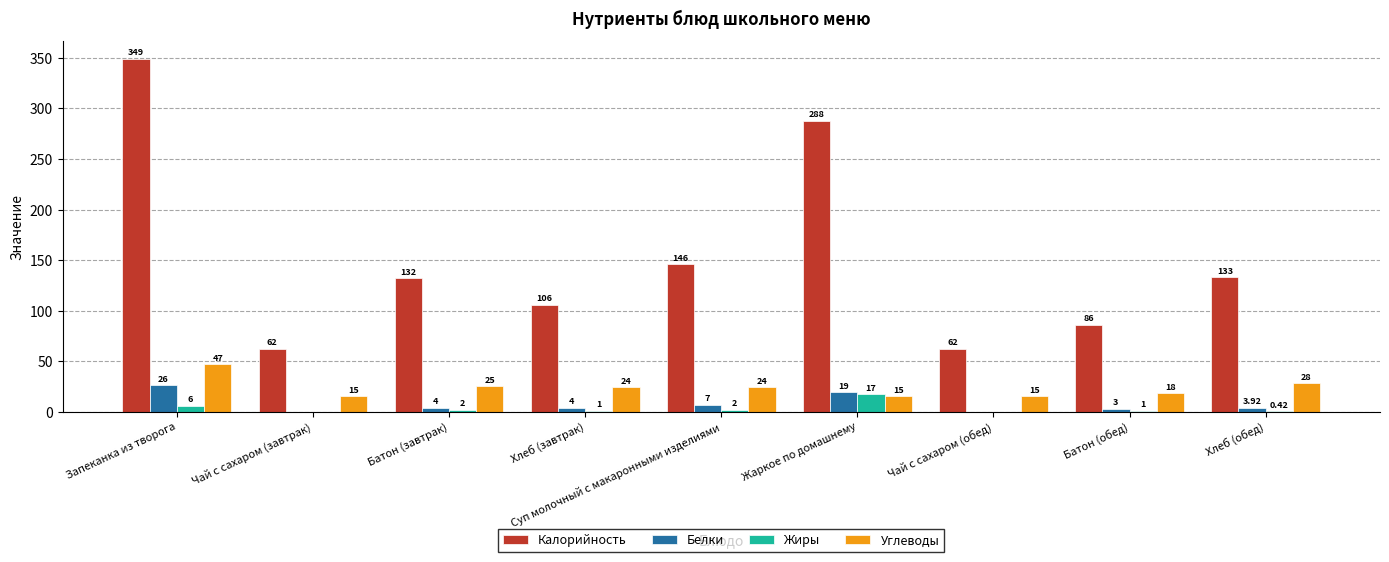

Which series has the widest spread of values?

Калорийность